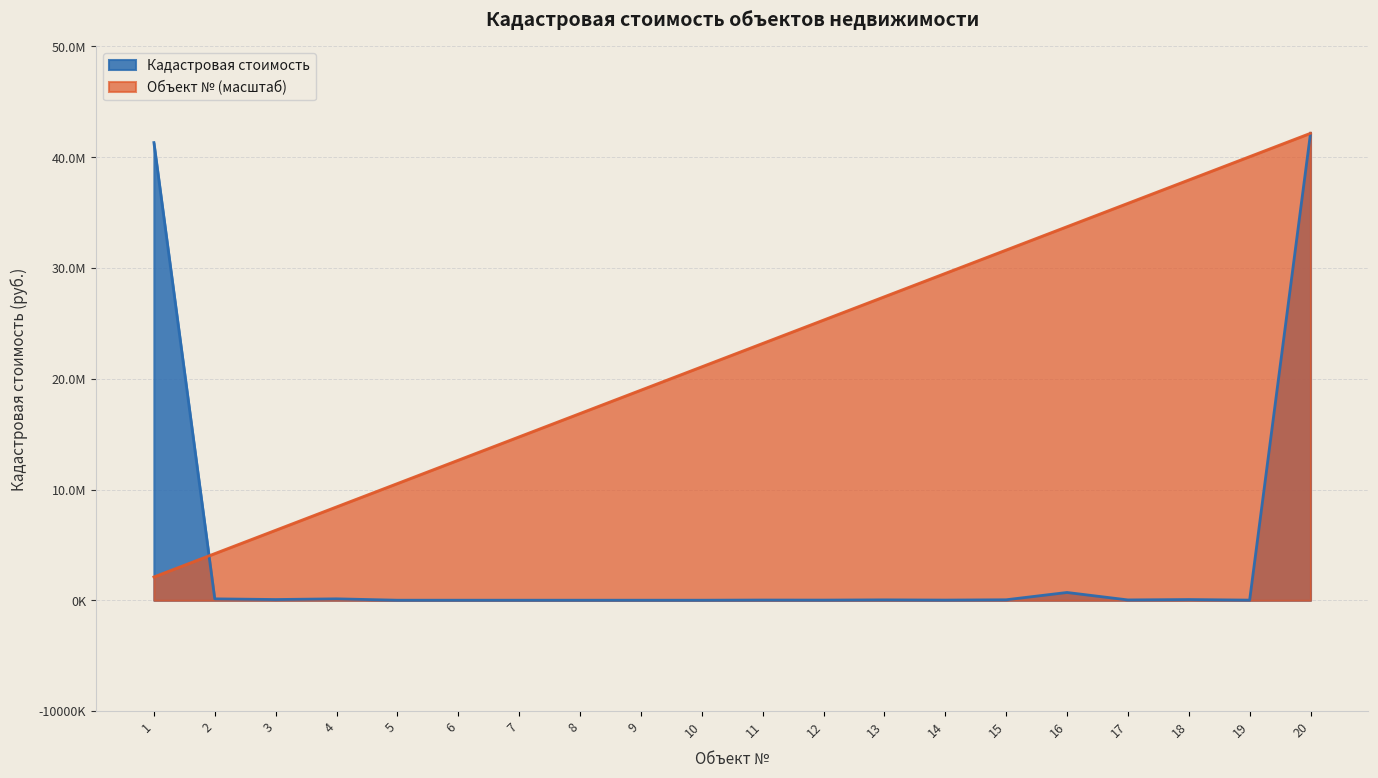

Is it true that Объект № equals 25297868.2 at 12?

True